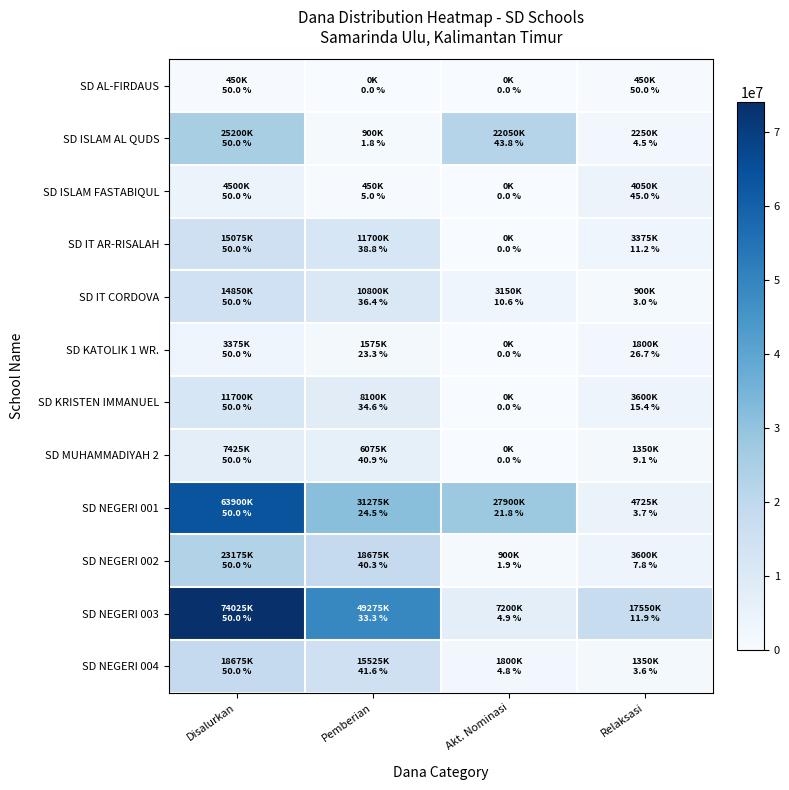

Reading right to left, extract all data points from this chart.

SD AL-FIRDAUS: Relaksasi=450000	Akt. Nominasi=0	Pemberian=0	Disalurkan=450000
SD ISLAM AL QUDS: Relaksasi=2250000	Akt. Nominasi=22050000	Pemberian=900000	Disalurkan=25200000
SD ISLAM FASTABIQUL: Relaksasi=4050000	Akt. Nominasi=0	Pemberian=450000	Disalurkan=4500000
SD IT AR-RISALAH: Relaksasi=3375000	Akt. Nominasi=0	Pemberian=11700000	Disalurkan=15075000
SD IT CORDOVA: Relaksasi=900000	Akt. Nominasi=3150000	Pemberian=10800000	Disalurkan=14850000
SD KATOLIK 1 WR.: Relaksasi=1800000	Akt. Nominasi=0	Pemberian=1575000	Disalurkan=3375000
SD KRISTEN IMMANUEL: Relaksasi=3600000	Akt. Nominasi=0	Pemberian=8100000	Disalurkan=11700000
SD MUHAMMADIYAH 2: Relaksasi=1350000	Akt. Nominasi=0	Pemberian=6075000	Disalurkan=7425000
SD NEGERI 001: Relaksasi=4725000	Akt. Nominasi=27900000	Pemberian=31275000	Disalurkan=63900000
SD NEGERI 002: Relaksasi=3600000	Akt. Nominasi=900000	Pemberian=18675000	Disalurkan=23175000
SD NEGERI 003: Relaksasi=17550000	Akt. Nominasi=7200000	Pemberian=49275000	Disalurkan=74025000
SD NEGERI 004: Relaksasi=1350000	Akt. Nominasi=1800000	Pemberian=15525000	Disalurkan=18675000